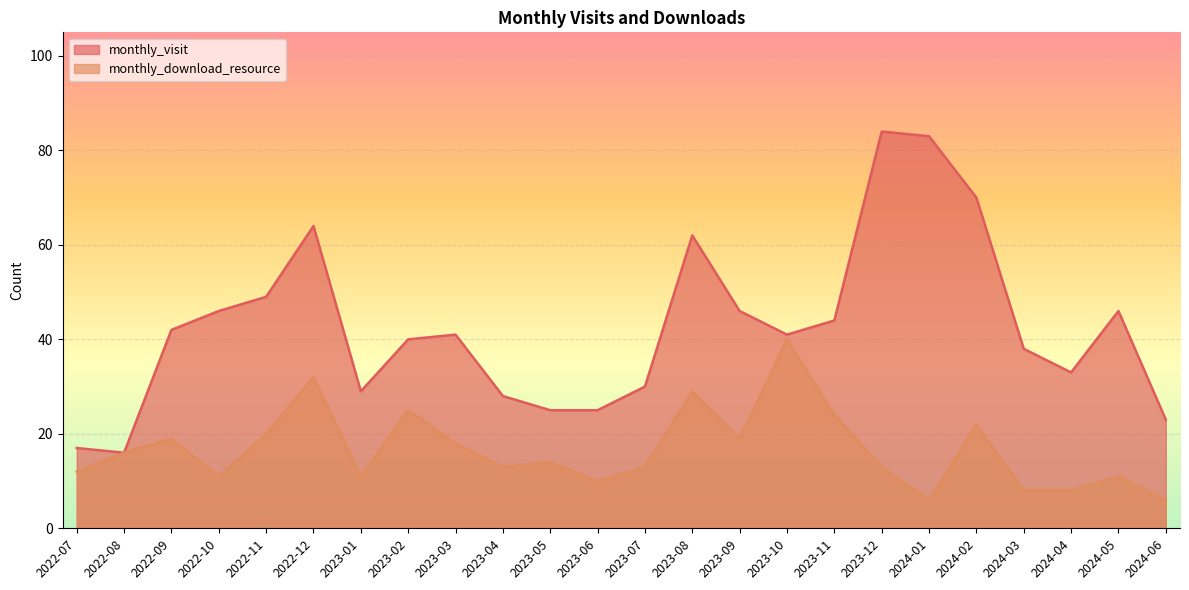

What is the label of the 4th point from the right?

2024-03